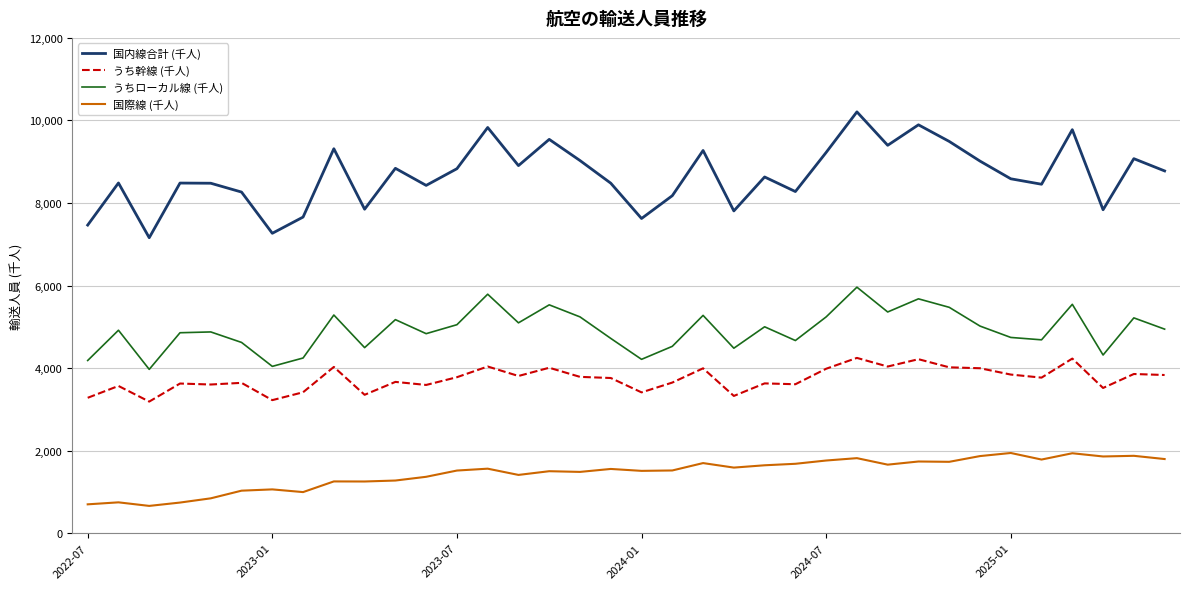

Which series has the largest total across all categories?

国内線合計 (千人)